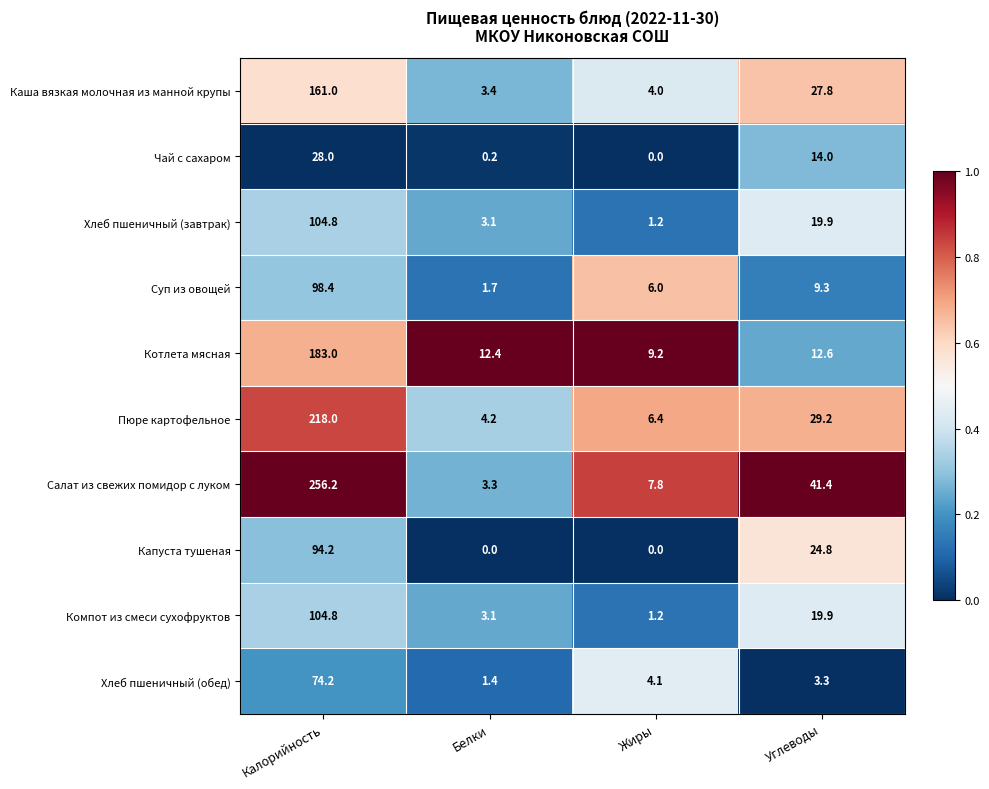

Between Калорийность and Углеводы, which series saw the biggest shift?

Салат из свежих помидор с луком